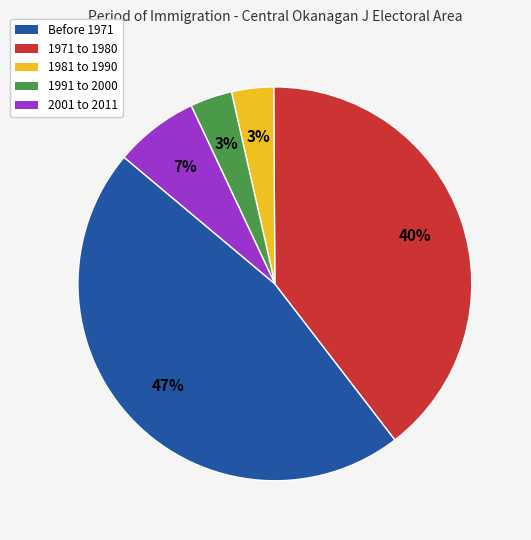

Which slice is the largest?

Before 1971